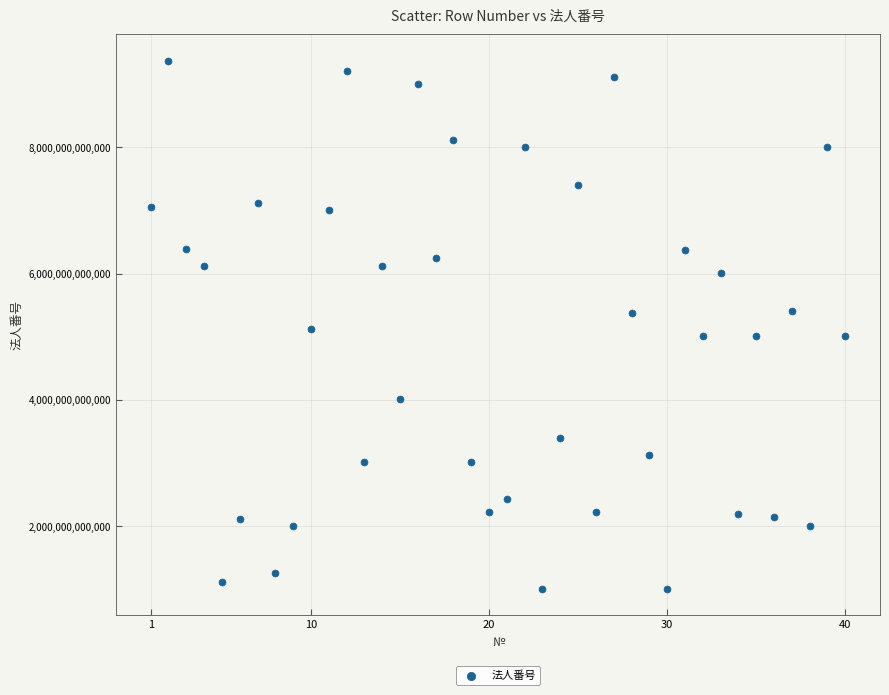

What is the range of X values (max minus min)?

39